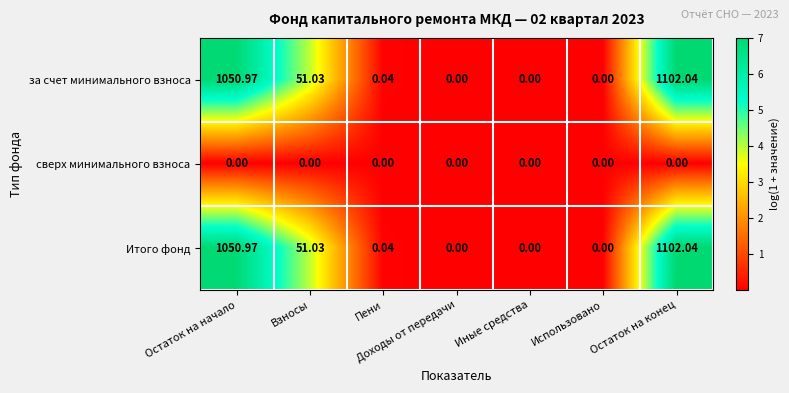

At which category is the sum across all series the highest?

Остаток на конец